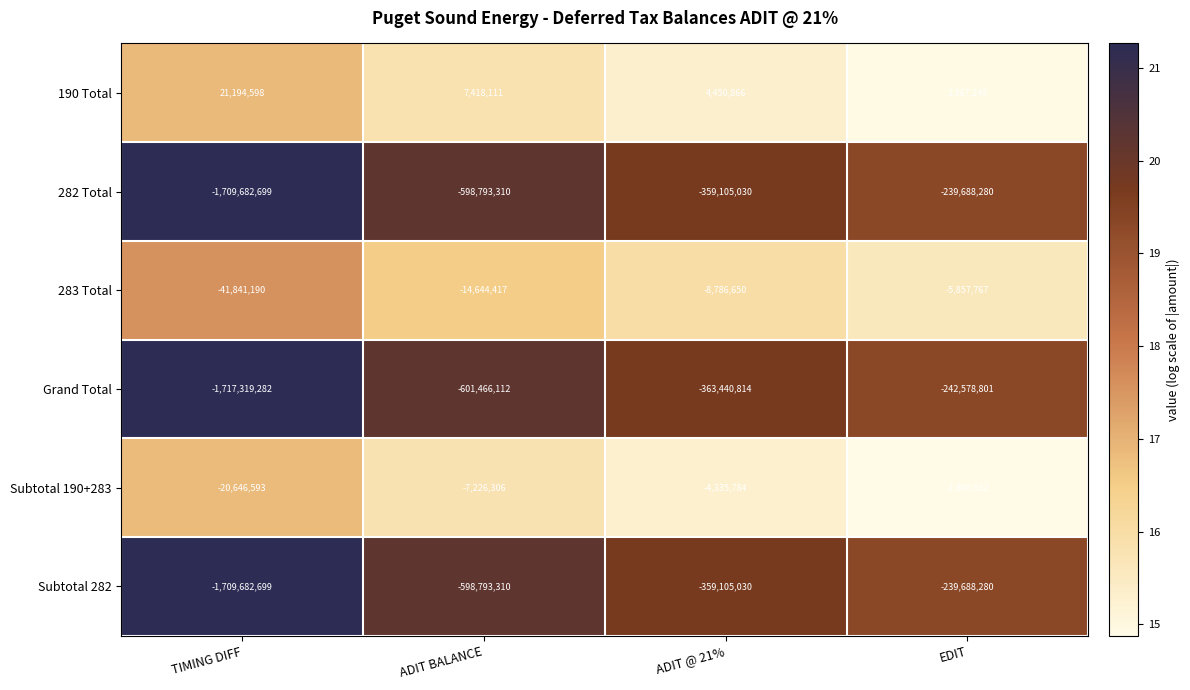

What is the greatest value displayed?

21194598